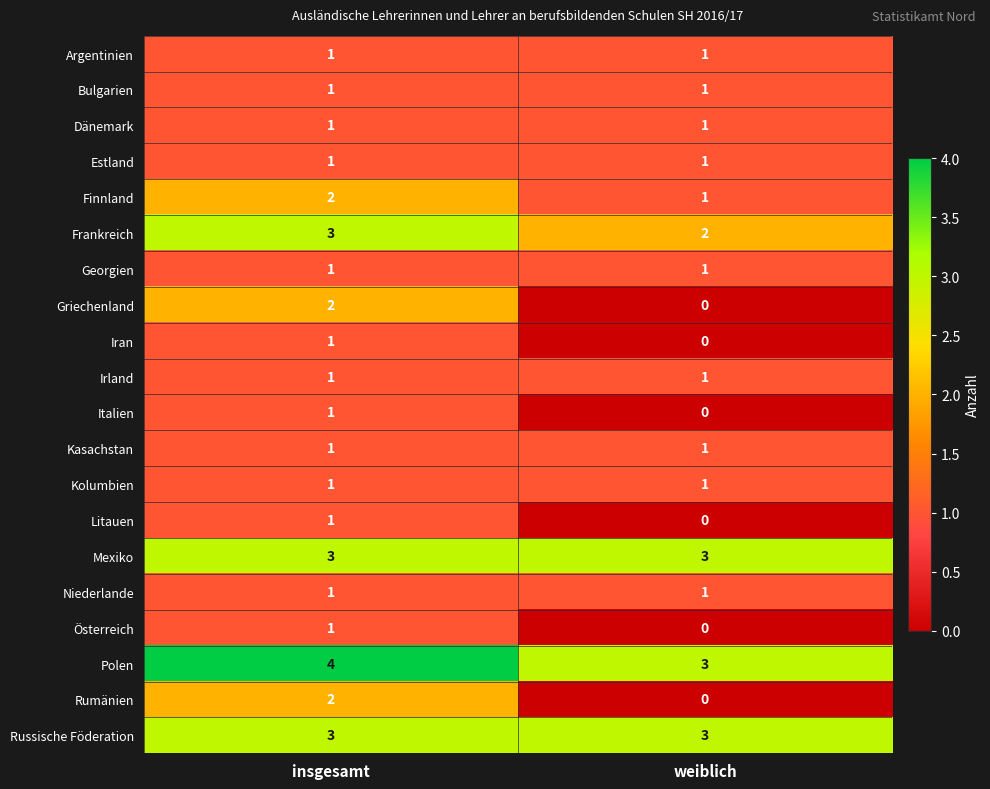

Which series has the largest total across all categories?

Polen